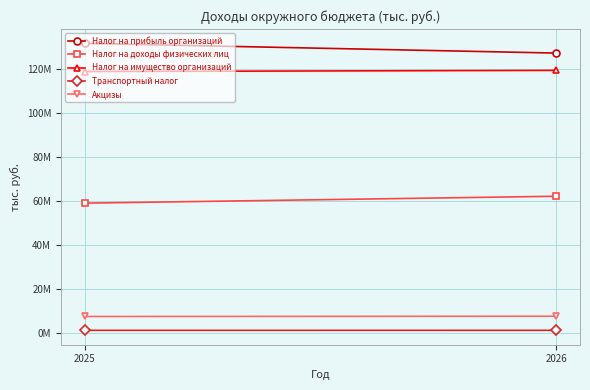

True or false: Налог на прибыль организаций has a value of 29090536 at 2026.

False